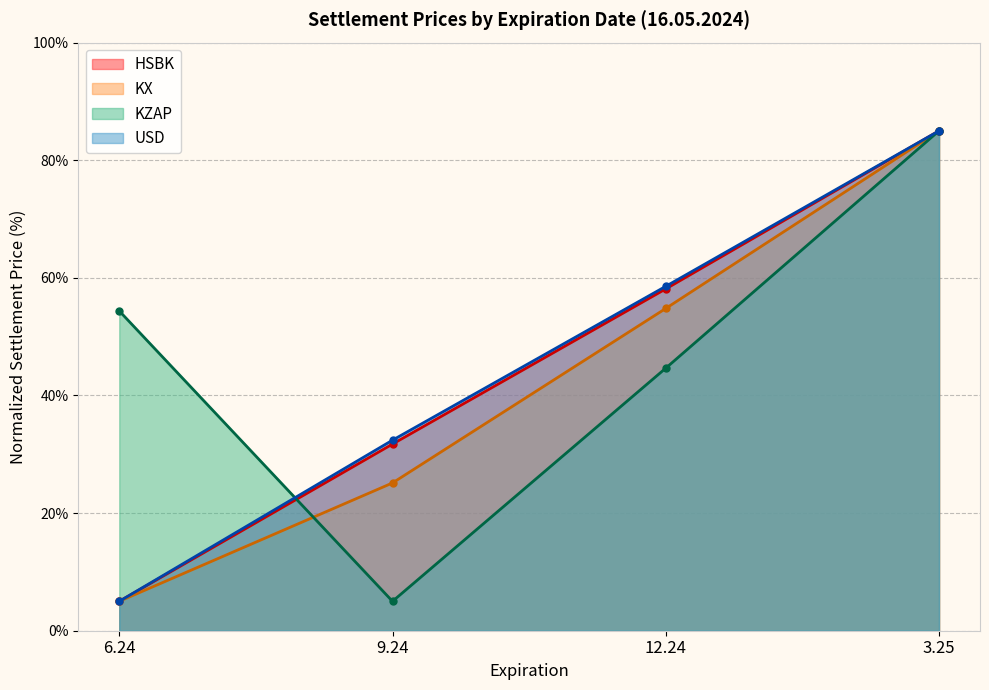

At which label does HSBK first exceed 58?

12.24